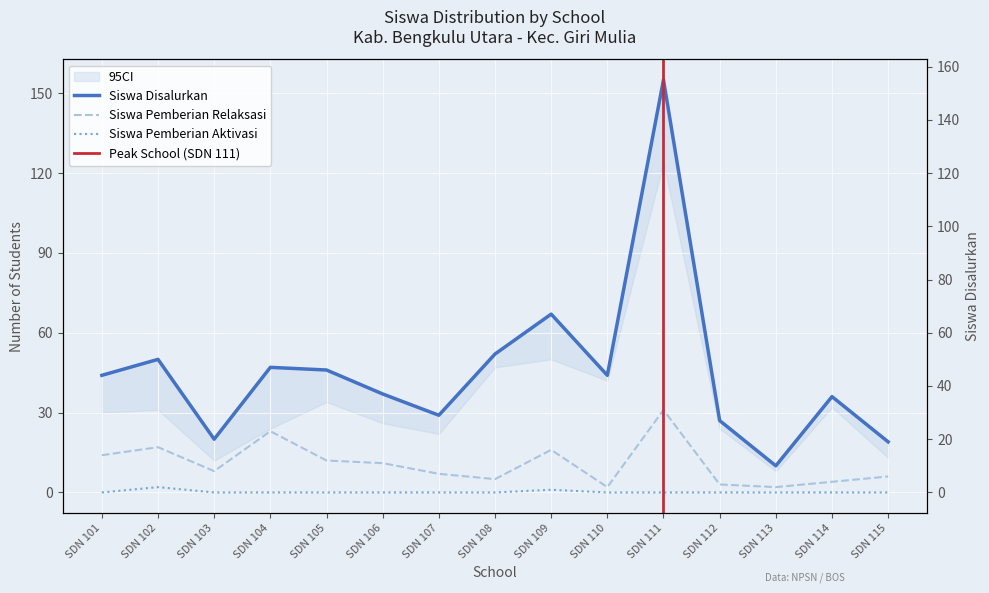

True or false: Siswa Pemberian Relaksasi and Siswa Pemberian Aktivasi cross at least once.

False